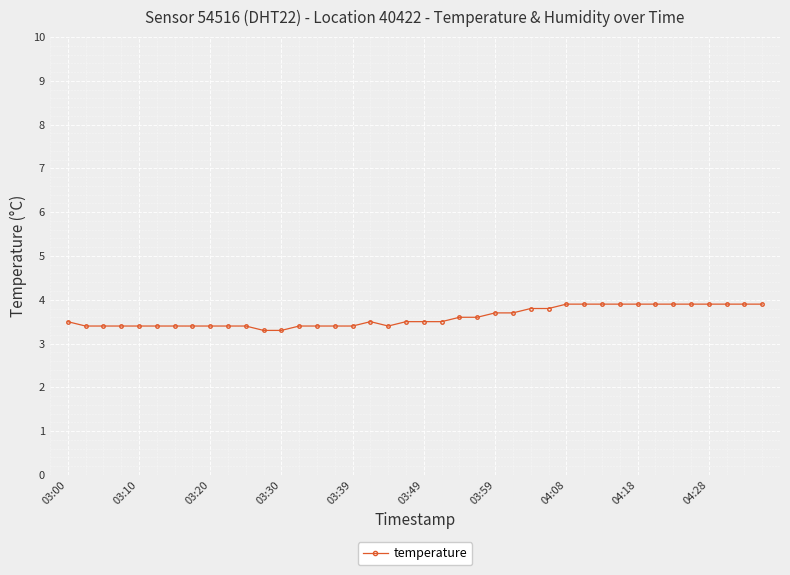

What is the average value?

3.6